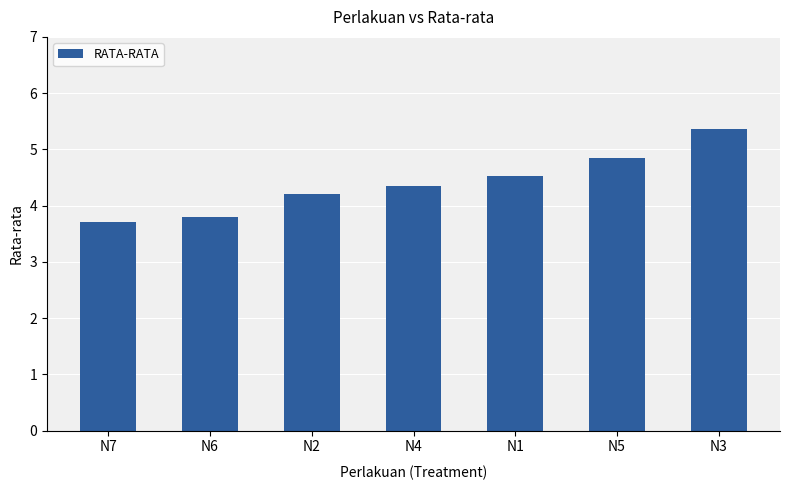

What is the label of the 2nd bar from the right?

N5